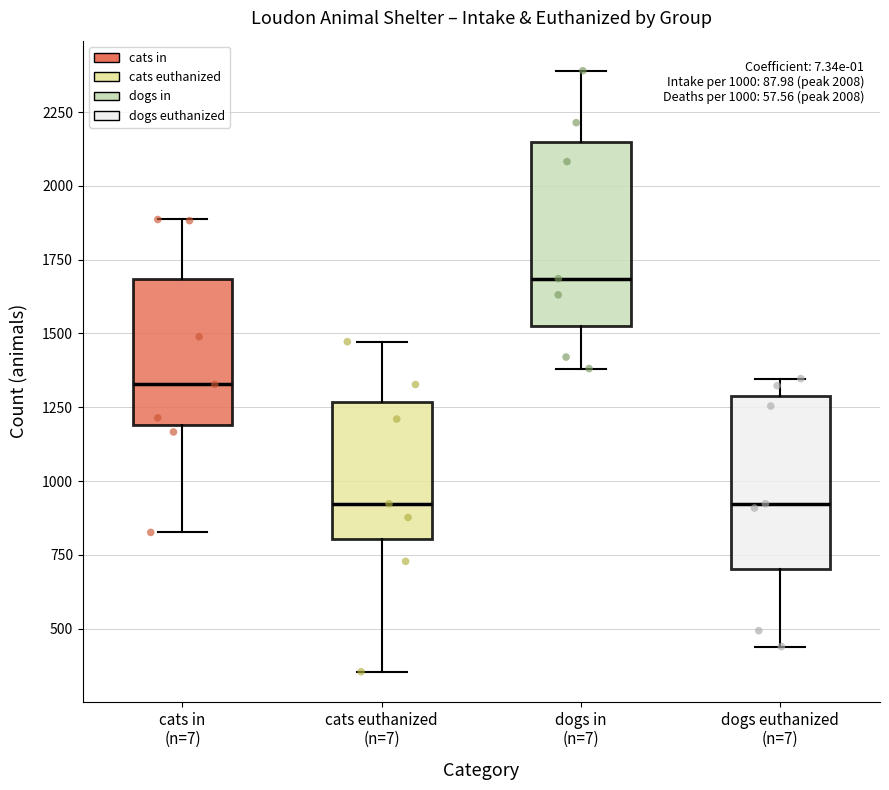

Which box's median line is the highest?

dogs in (n=7)